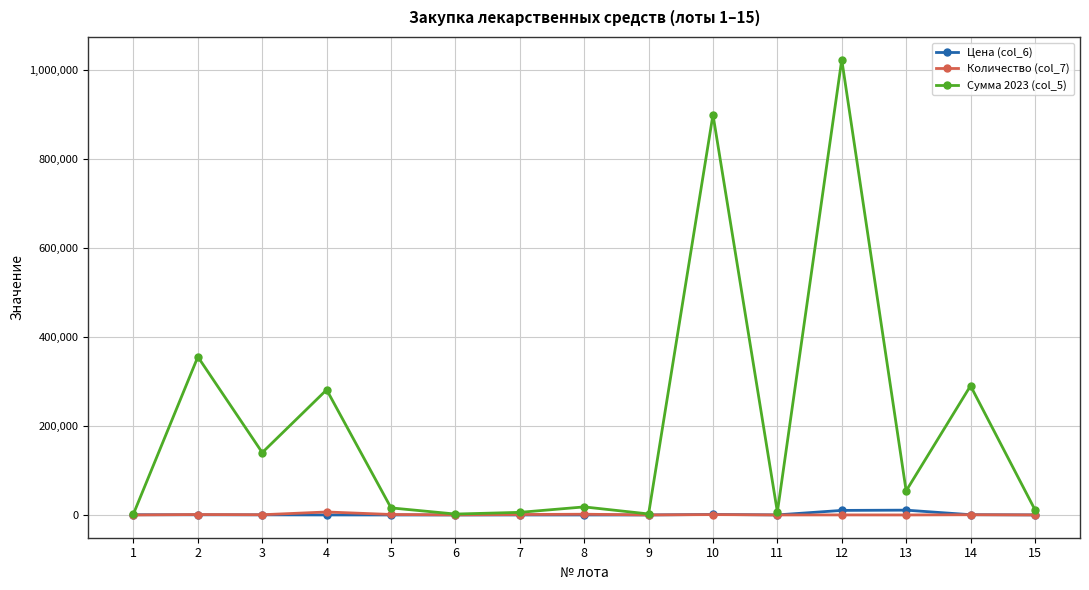

Which series has the widest spread of values?

Сумма 2023 (col_5)